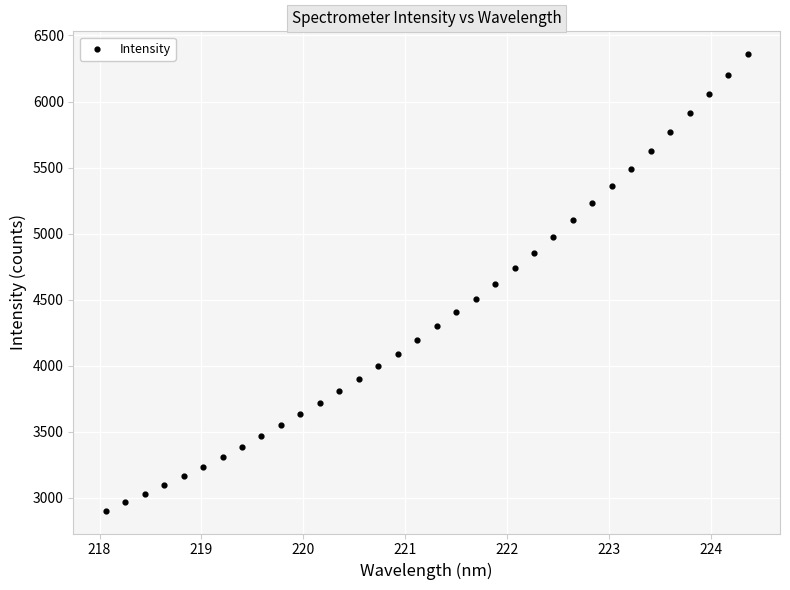

What is the range of X values (max minus min)?

6.3